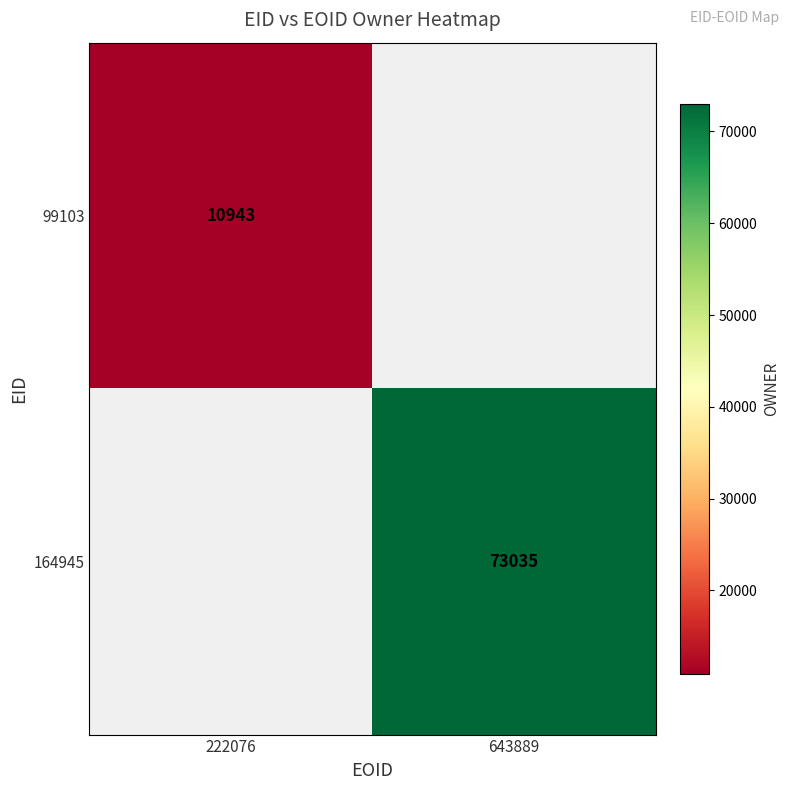

Which category has the highest value across all series?

643889